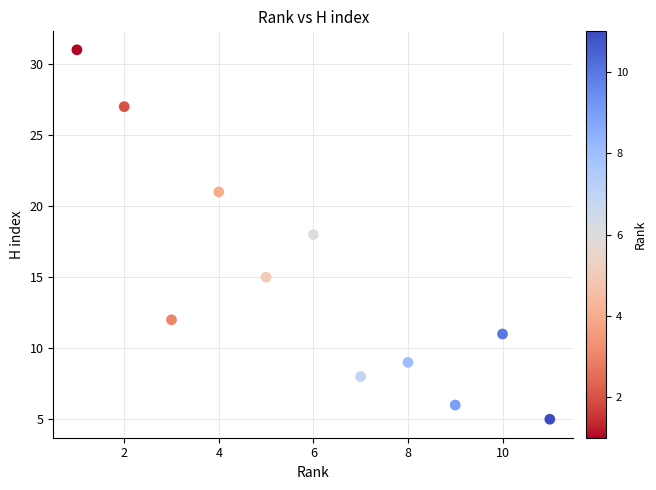

What is the average X value?

6